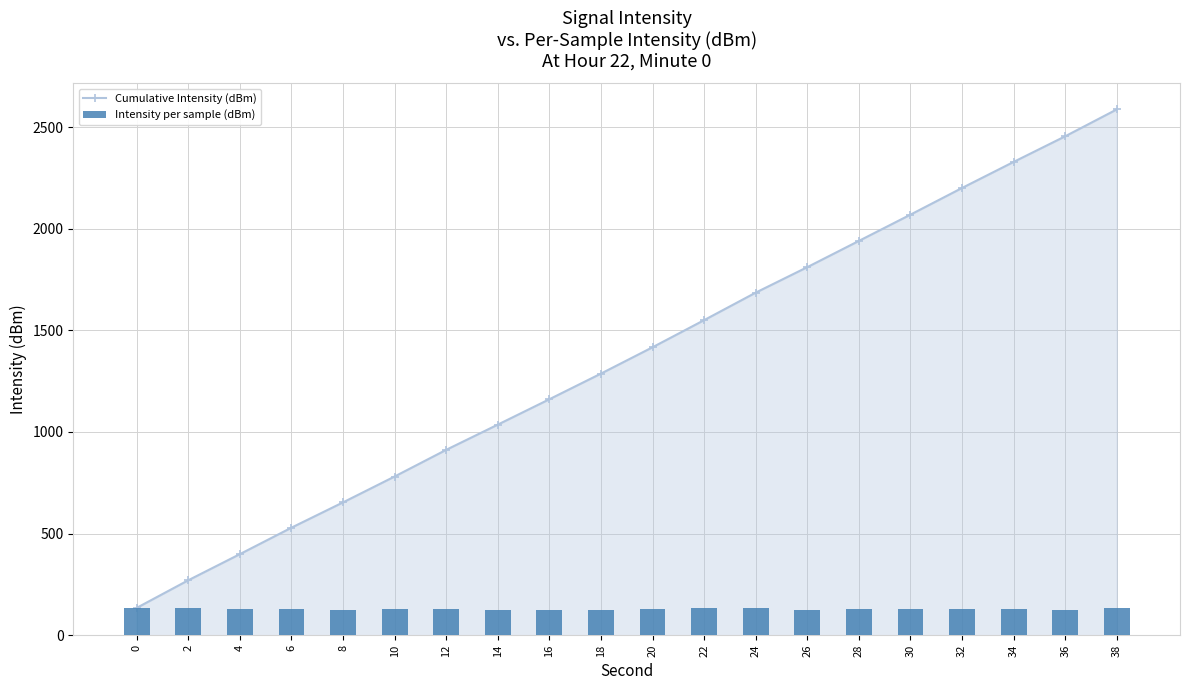

What is the sum of the Intensity per sample (dBm) values at 18 and 12?

257.4